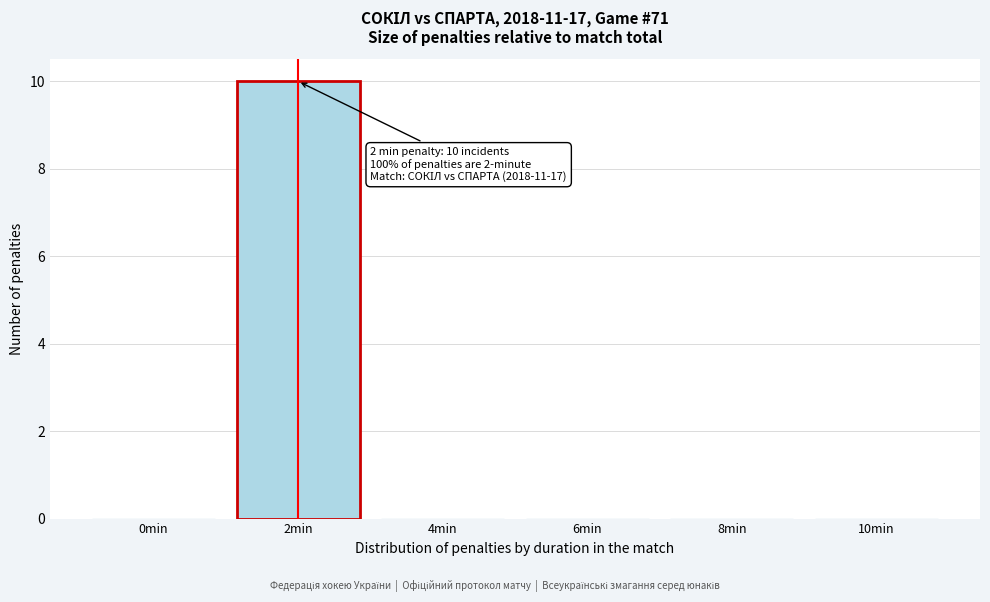

Reading left to right, transcribe all the data shown in this chart.

0min=0	2min=10	4min=0	6min=0	8min=0	10min=0